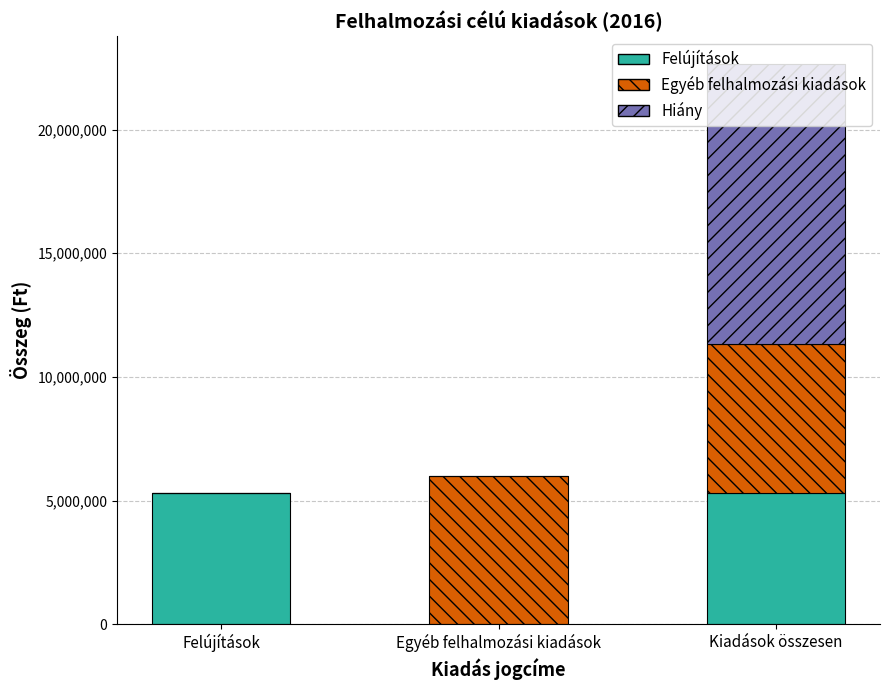

What value does the Felújítások series have at Felújítások?

5321000